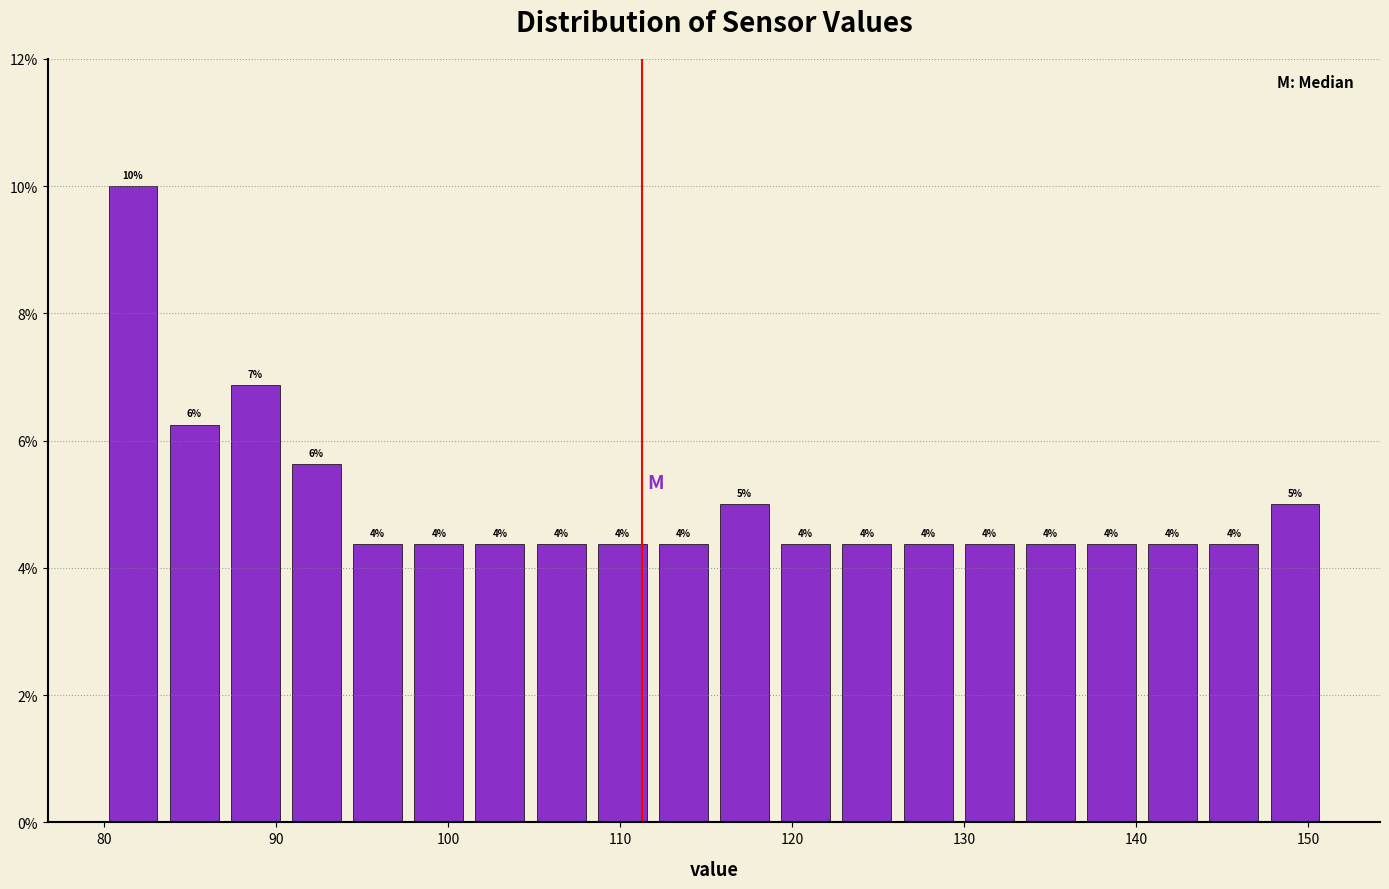

Around what value on the x-axis is the tallest bar? Give the approximate position of its centre, as read against the axis.

82